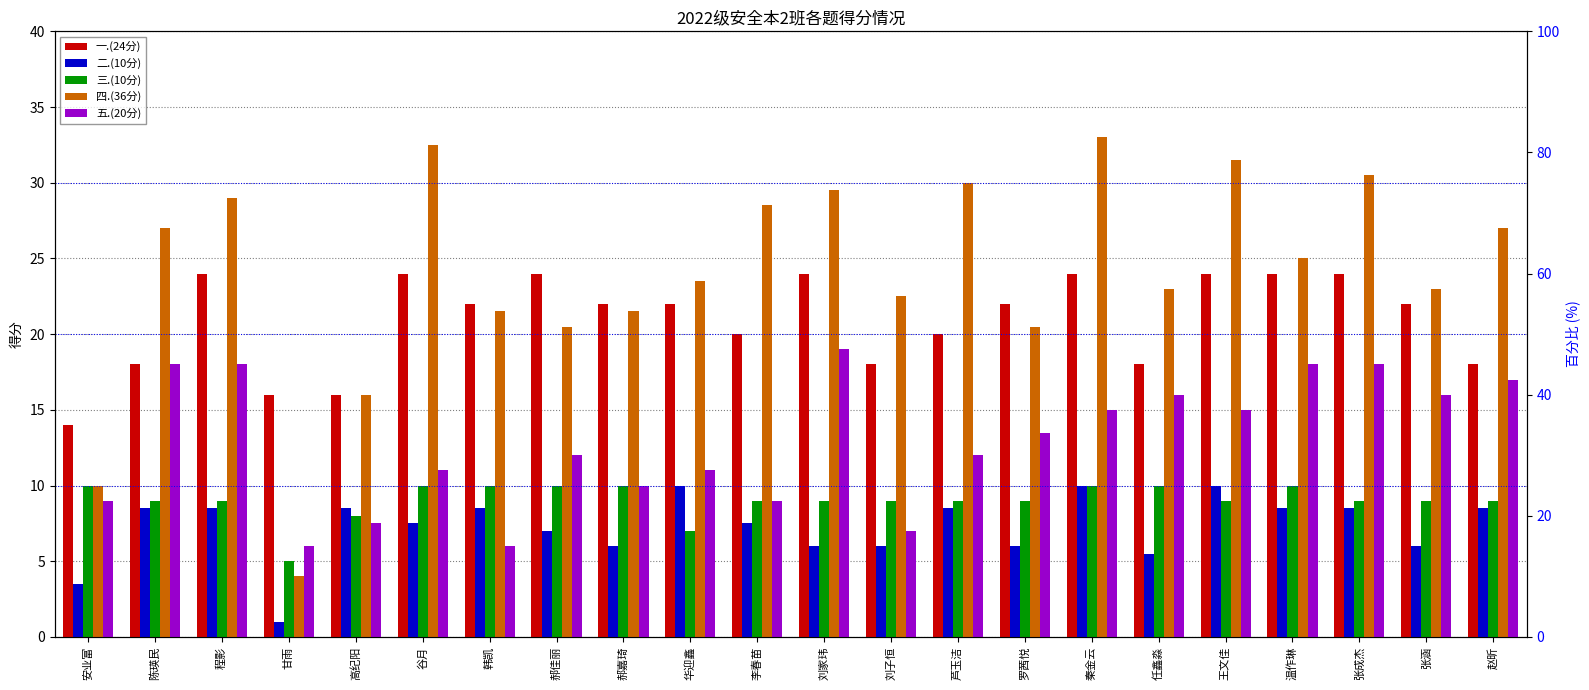

Reading right to left, list all the values displayed in this chart.

一.(24分): 18.0	22.0	24.0	24.0	24.0	18.0	24.0	22.0	20.0	18.0	24.0	20.0	22.0	22.0	24.0	22.0	24.0	16.0	16.0	24.0	18.0	14.0
二.(10分): 8.5	6.0	8.5	8.5	10.0	5.5	10.0	6.0	8.5	6.0	6.0	7.5	10.0	6.0	7.0	8.5	7.5	8.5	1.0	8.5	8.5	3.5
三.(10分): 9.0	9.0	9.0	10.0	9.0	10.0	10.0	9.0	9.0	9.0	9.0	9.0	7.0	10.0	10.0	10.0	10.0	8.0	5.0	9.0	9.0	10.0
四.(36分): 27.0	23.0	30.5	25.0	31.5	23.0	33.0	20.5	30.0	22.5	29.5	28.5	23.5	21.5	20.5	21.5	32.5	16.0	4.0	29.0	27.0	10.0
五.(20分): 17.0	16.0	18.0	18.0	15.0	16.0	15.0	13.5	12.0	7.0	19.0	9.0	11.0	10.0	12.0	6.0	11.0	7.5	6.0	18.0	18.0	9.0